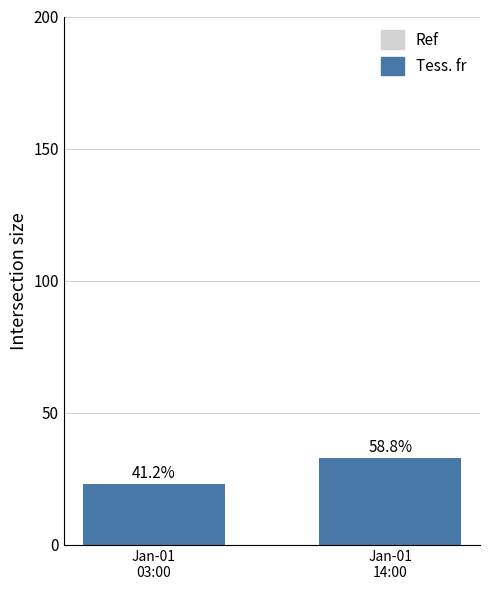

Reading right to left, transcribe all the data shown in this chart.

Jan-01
14:00=32.8	Jan-01
03:00=23.0